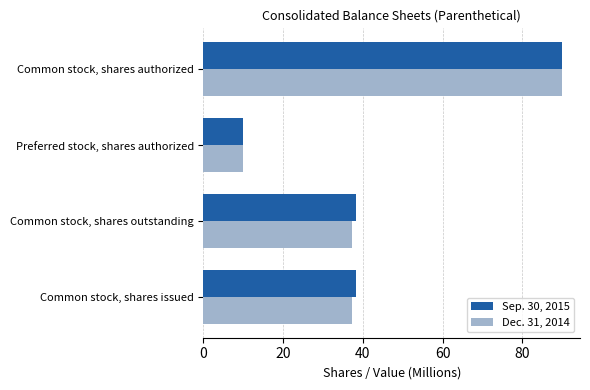

At which category is the sum across all series the highest?

Common stock, shares authorized